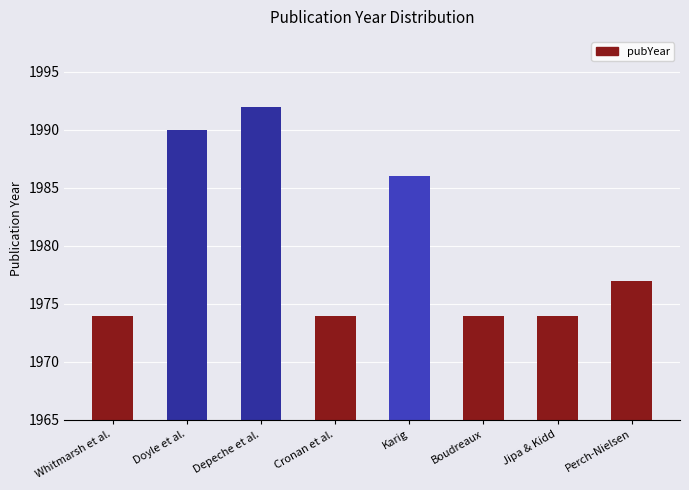

Where is the data nearest to the value 1983?

Karig